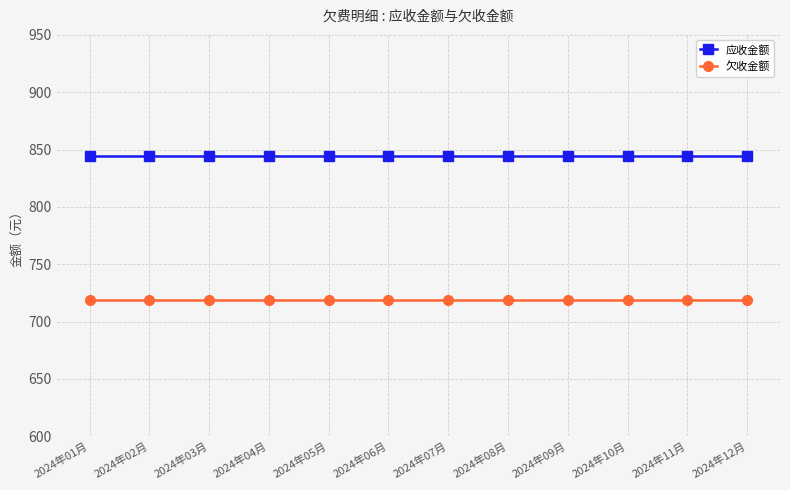

What is the label of the 8th point from the left?

2024年08月